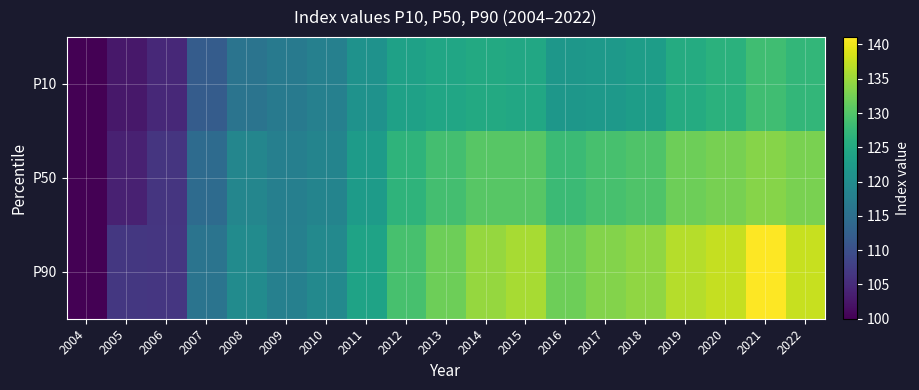

Which series has the largest total across all categories?

P90